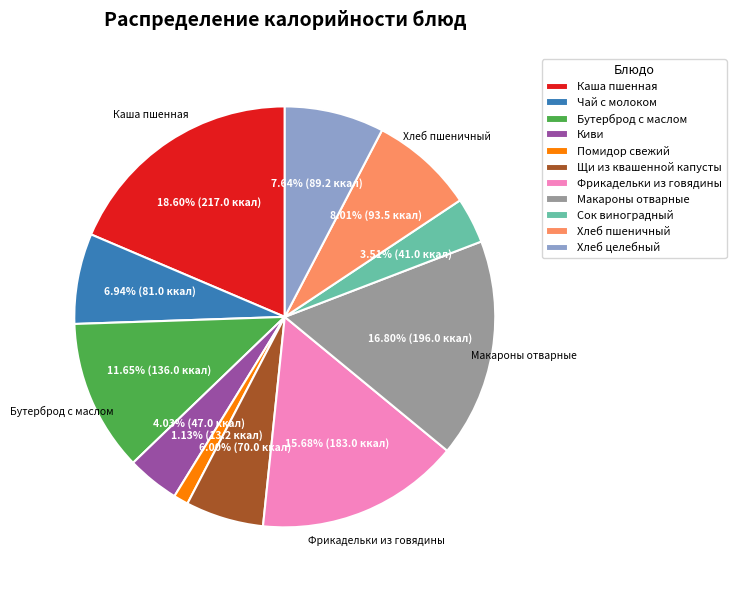

What percentage do Помидор свежий and Хлеб целебный together represent?

8.8%